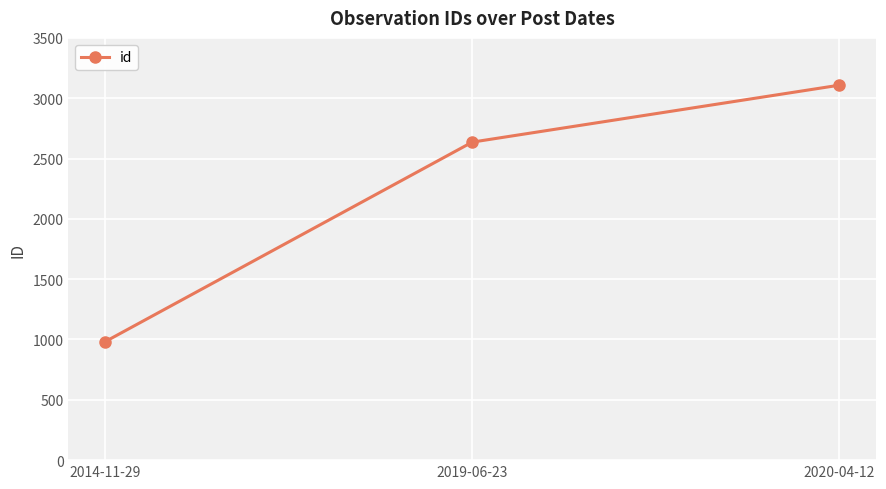

Where is the data nearest to the value 2045?

2019-06-23